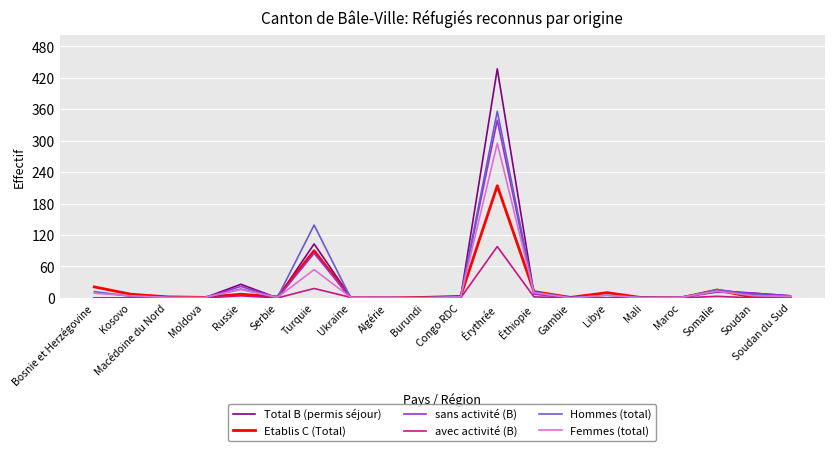

Is the value of Hommes (total) at Bosnie et Herzégovine greater than the value of avec activité (B) at Mali?

Yes